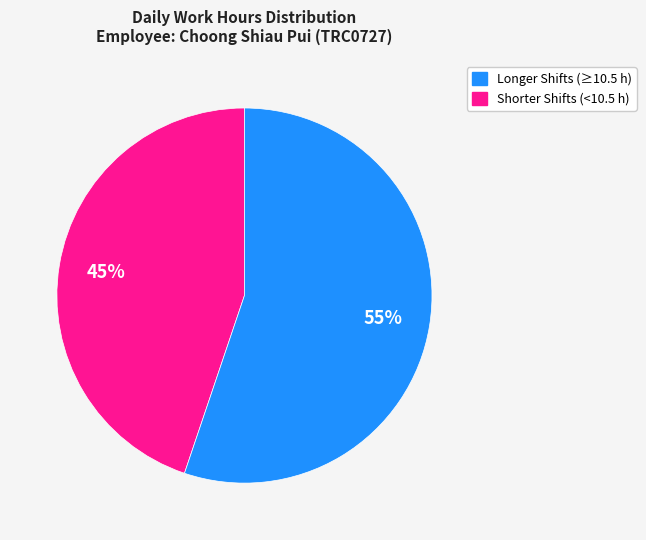

To the nearest percent, what is the average slice percentage?

50%